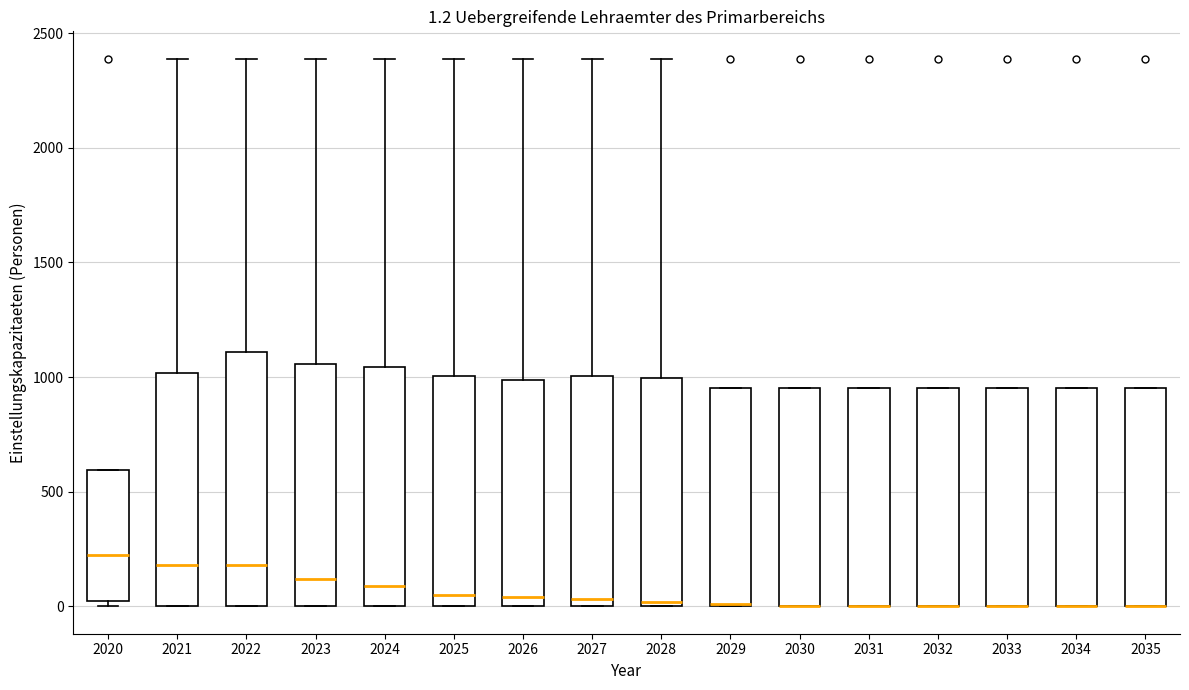

Comparing the boxes themselves (not the whiskers), which one is the tallest?

2022